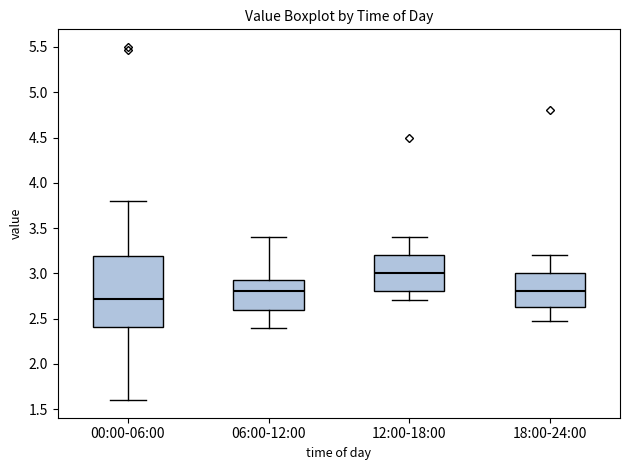

Where does the median line of the box for 00:00-06:00 sit on the y-axis? The values are not printed on the chart, so give them approximately, as read against the axis.

2.70